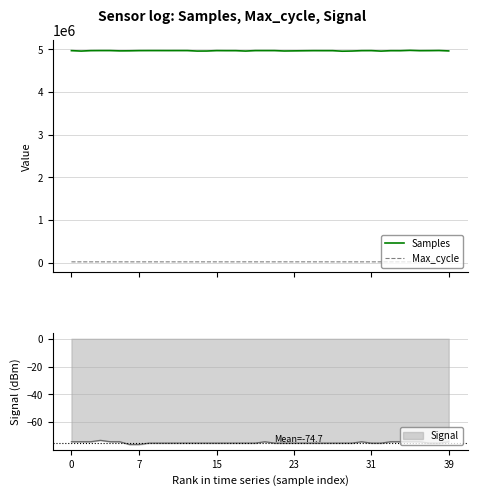

True or false: Samples has more than 0 points higher than both neighbors.

True